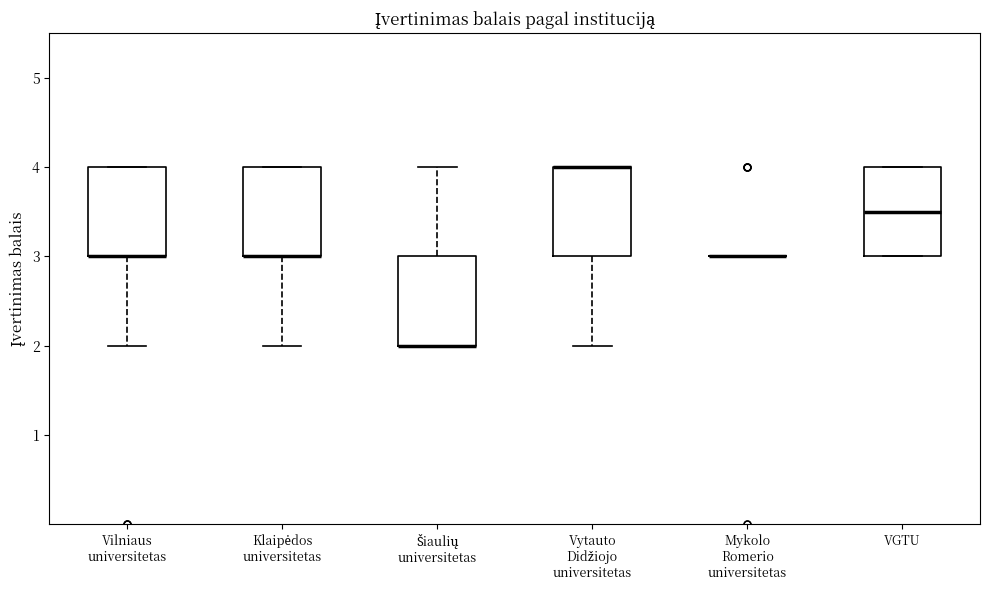

Reading left to right, transcribe this box plot: for each box, give where its median line is, the range the box spans, and where its two whiskers end, as read against the y-axis. The values are not printed on the chart, so give them approximately, as read against the axis.

Vilniaus universitetas: median 3.0 (drawn on the box's lower edge), box 3.0 to 4.0, whiskers 2.0 to 4.0
Klaipėdos universitetas: median 3.0 (drawn on the box's lower edge), box 3.0 to 4.0, whiskers 2.0 to 4.0
Šiaulių universitetas: median 2.0 (drawn on the box's lower edge), box 2.0 to 3.0, whiskers 2.0 to 4.0
Vytauto Didžiojo universitetas: median 4.0 (drawn on the box's upper edge), box 3.0 to 4.0, whiskers 2.0 to 4.0
Mykolo Romerio universitetas: box collapsed to a line at 3.0, whiskers 3.0 to 3.0
VGTU: median 3.5, box 3.0 to 4.0, whiskers 3.0 to 4.0